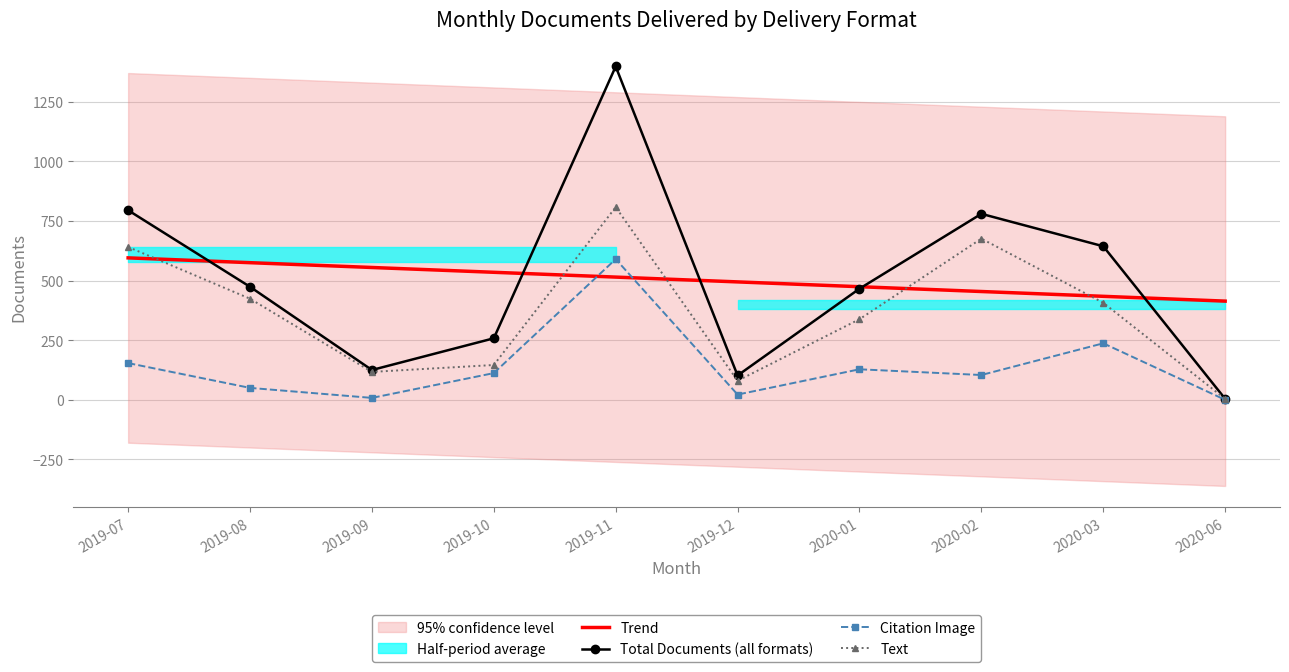

What position from the right is 2019-08?

9